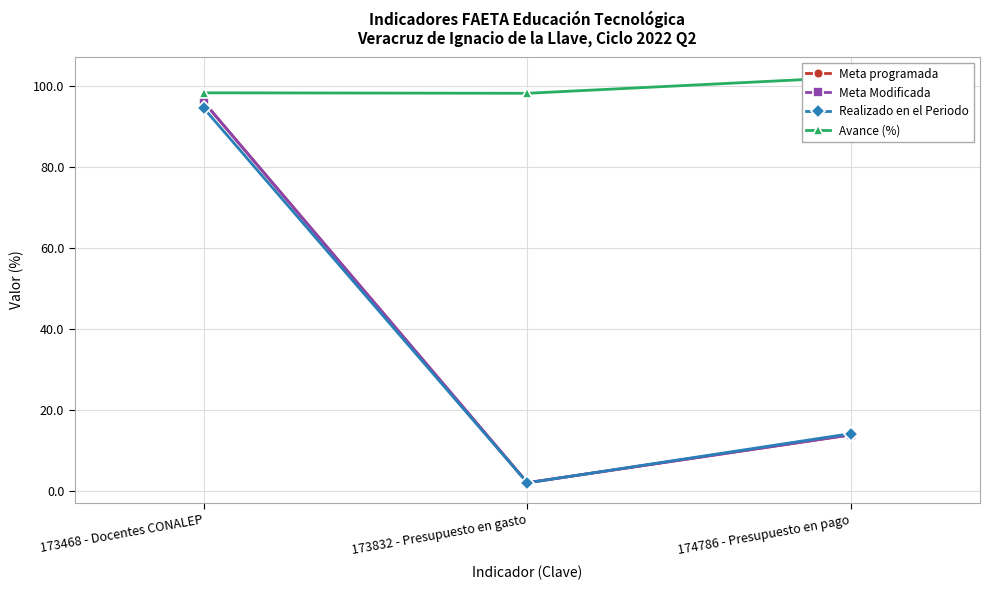

Reading left to right, extract all data points from this chart.

Meta programada: 173468 - Docentes CONALEP=96.1	173832 - Presupuesto en gasto=2.1	174786 - Presupuesto en pago=13.9
Meta Modificada: 173468 - Docentes CONALEP=96.1	173832 - Presupuesto en gasto=2.1	174786 - Presupuesto en pago=13.9
Realizado en el Periodo: 173468 - Docentes CONALEP=94.5	173832 - Presupuesto en gasto=2.0	174786 - Presupuesto en pago=14.2
Avance (%): 173468 - Docentes CONALEP=98.4	173832 - Presupuesto en gasto=98.3	174786 - Presupuesto en pago=102.2